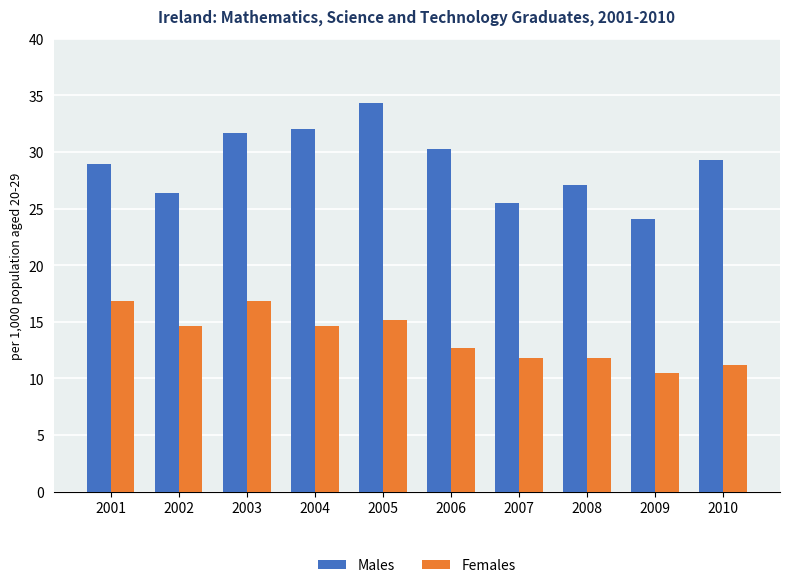

Is it true that Males equals 29.3 at 2010?

True